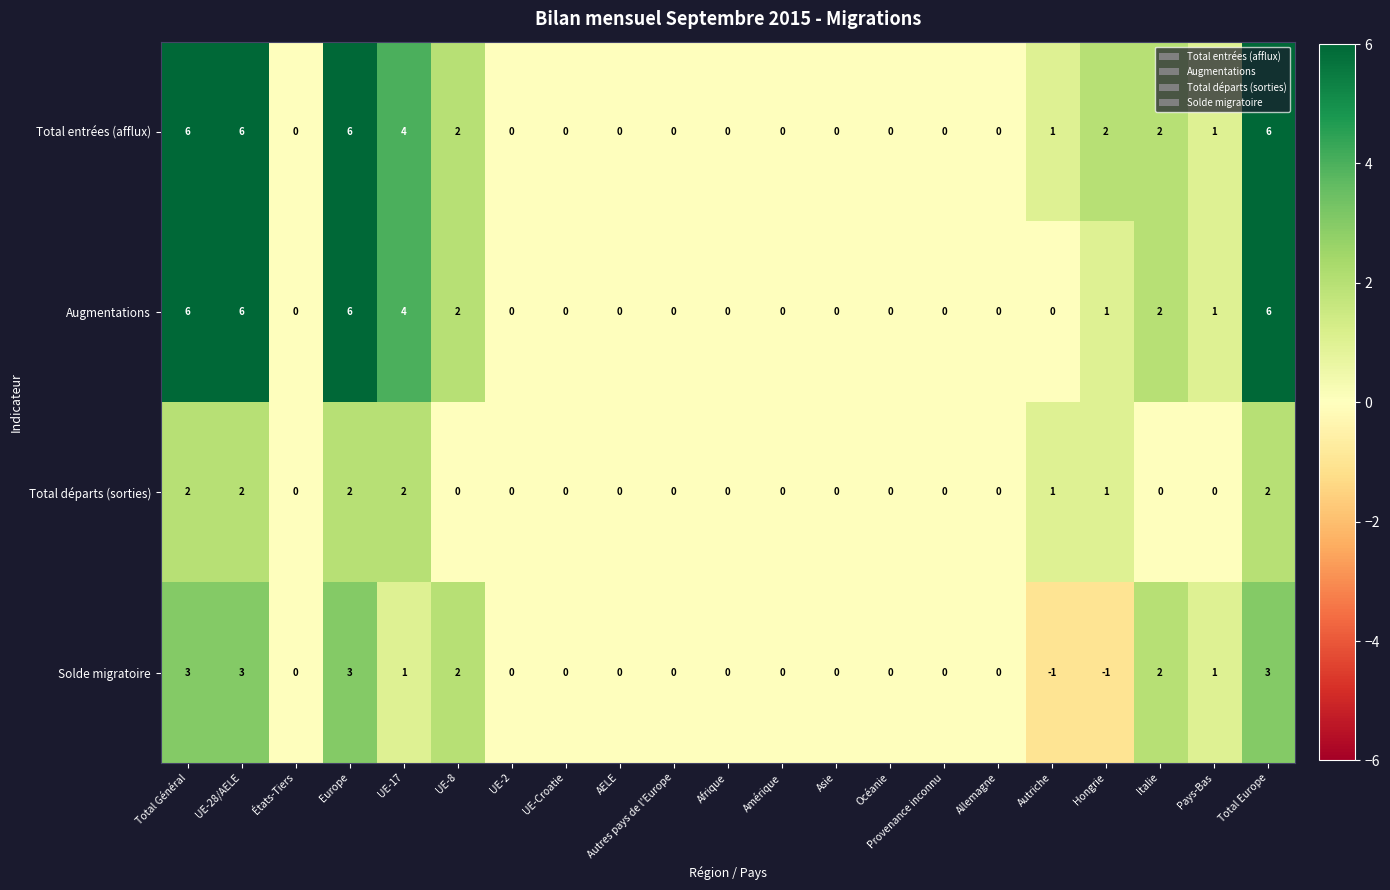

Is the value of Solde migratoire at UE-8 greater than the value of Total entrées (afflux) at Total Europe?

No